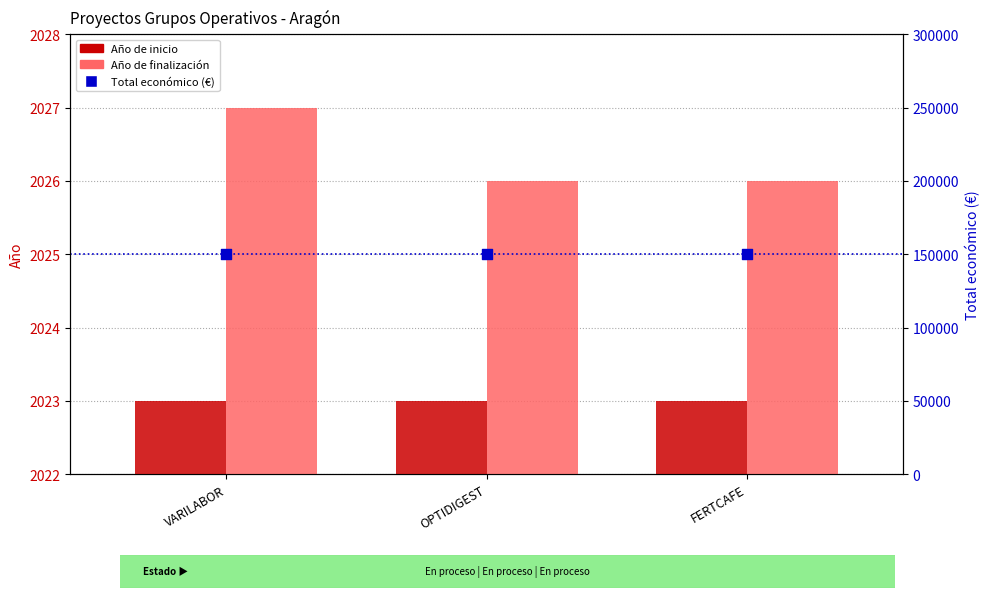

At which category is the sum across all series the highest?

VARILABOR